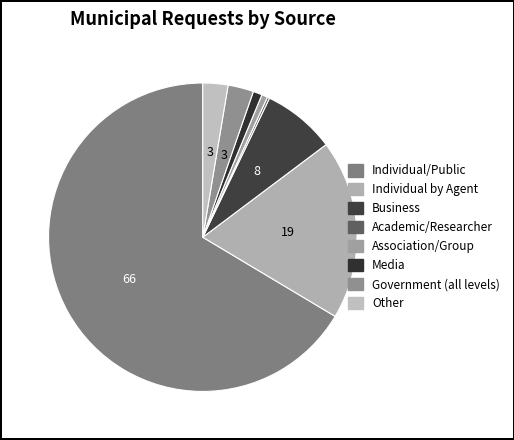

To the nearest percent, what is the difference between the largest and smallest slice percentages?

66%